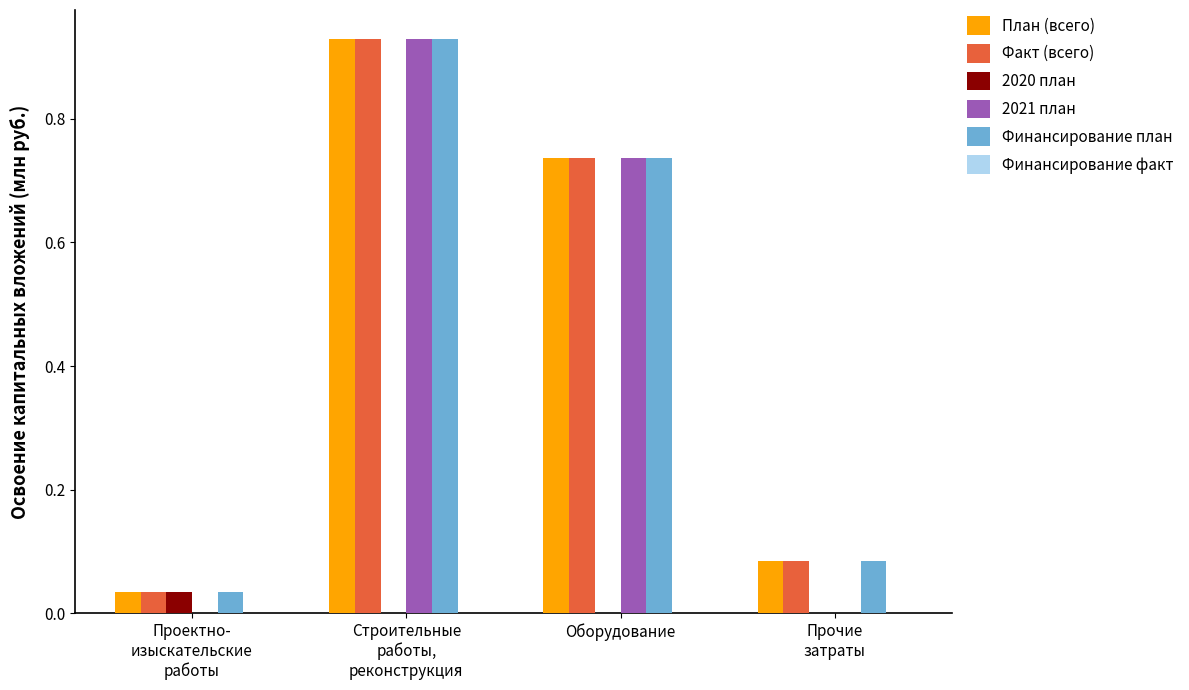

What is the sum of all Факт (всего) values?

1.8